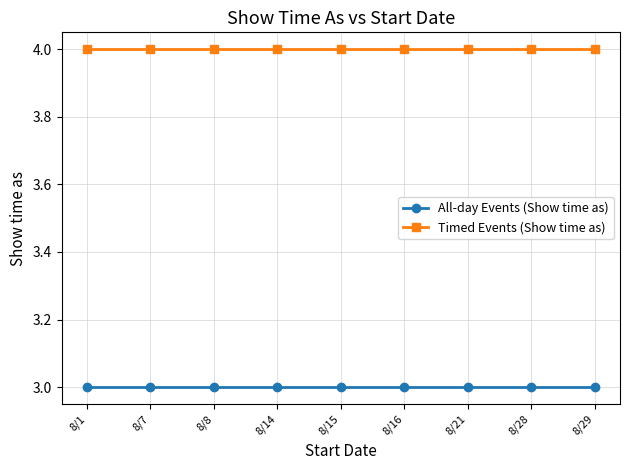

Does the chart display data point markers on the line(s)?

Yes